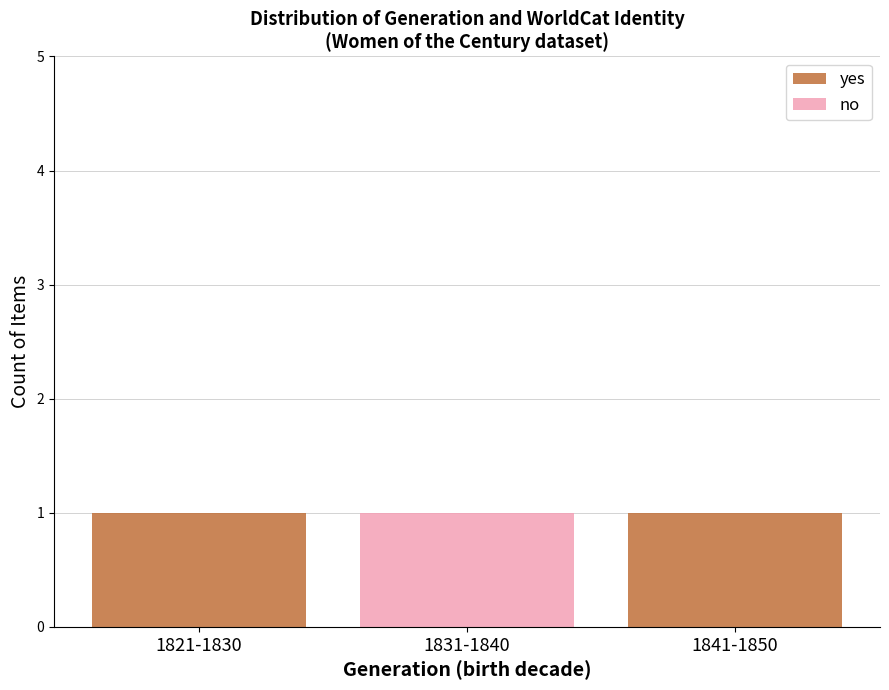

What is the total value across all series at 1841-1850?

1